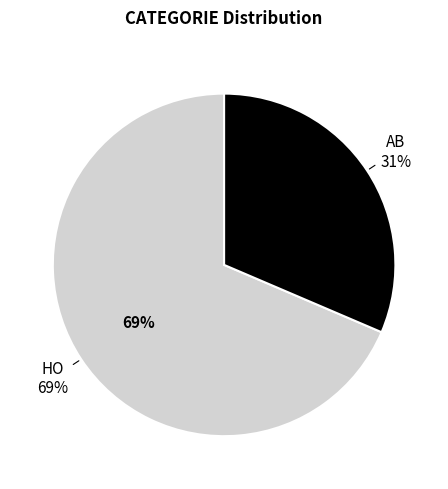

To the nearest percent, what portion does HO represent?

69%